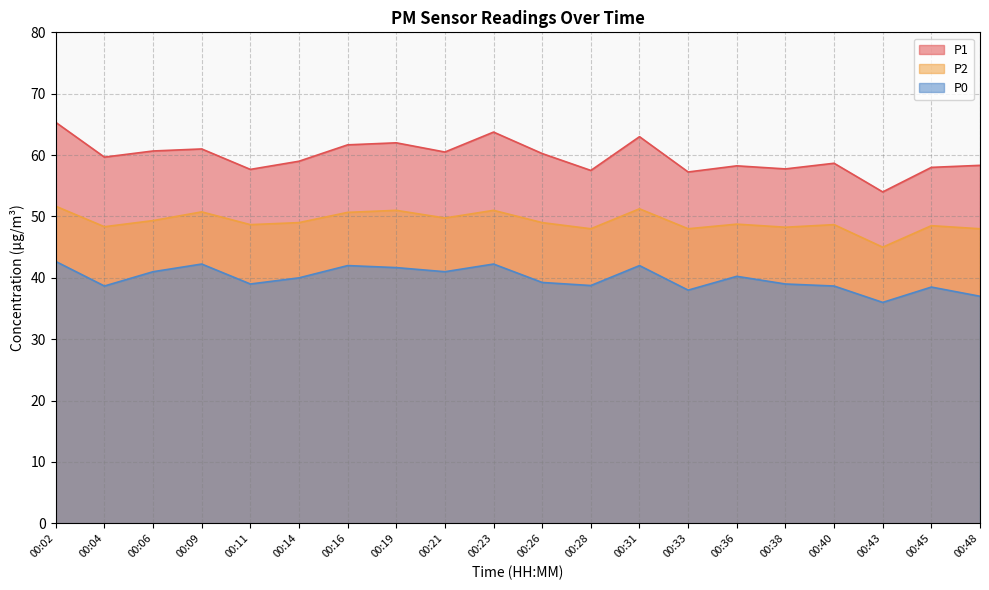

True or false: P2 has more than 0 points higher than both neighbors.

True